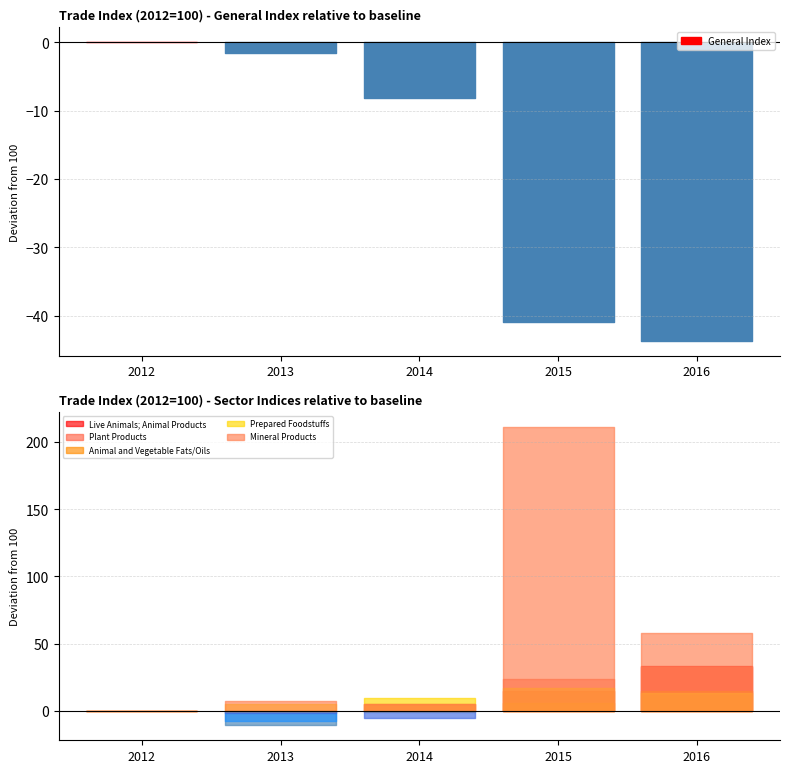

The Prepared Foodstuffs series shows 105.0 at 2013. True or false?

True